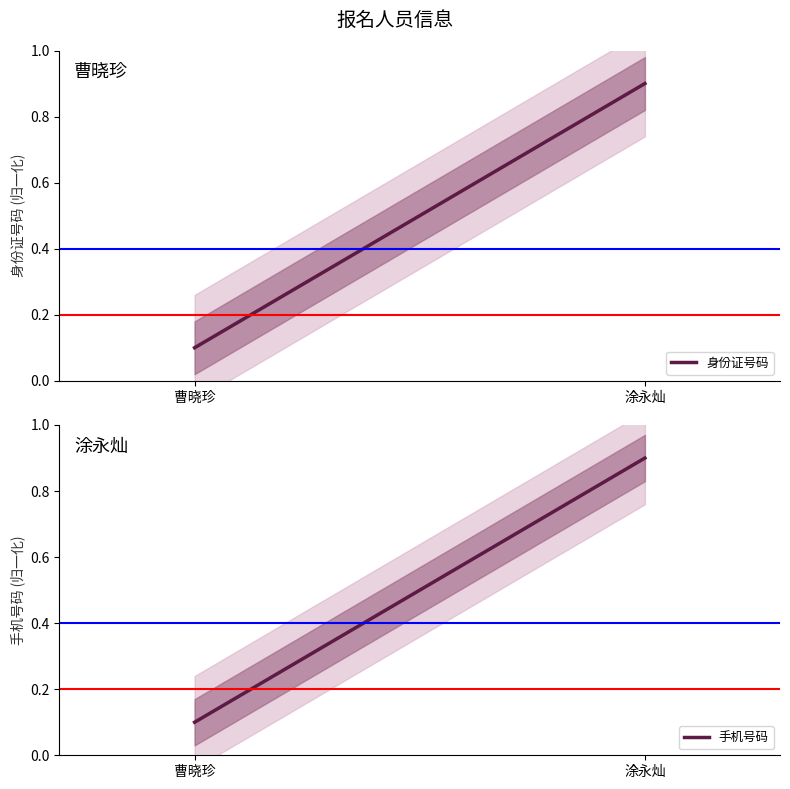

Which label corresponds to the smallest value in the chart?

曹晓珍